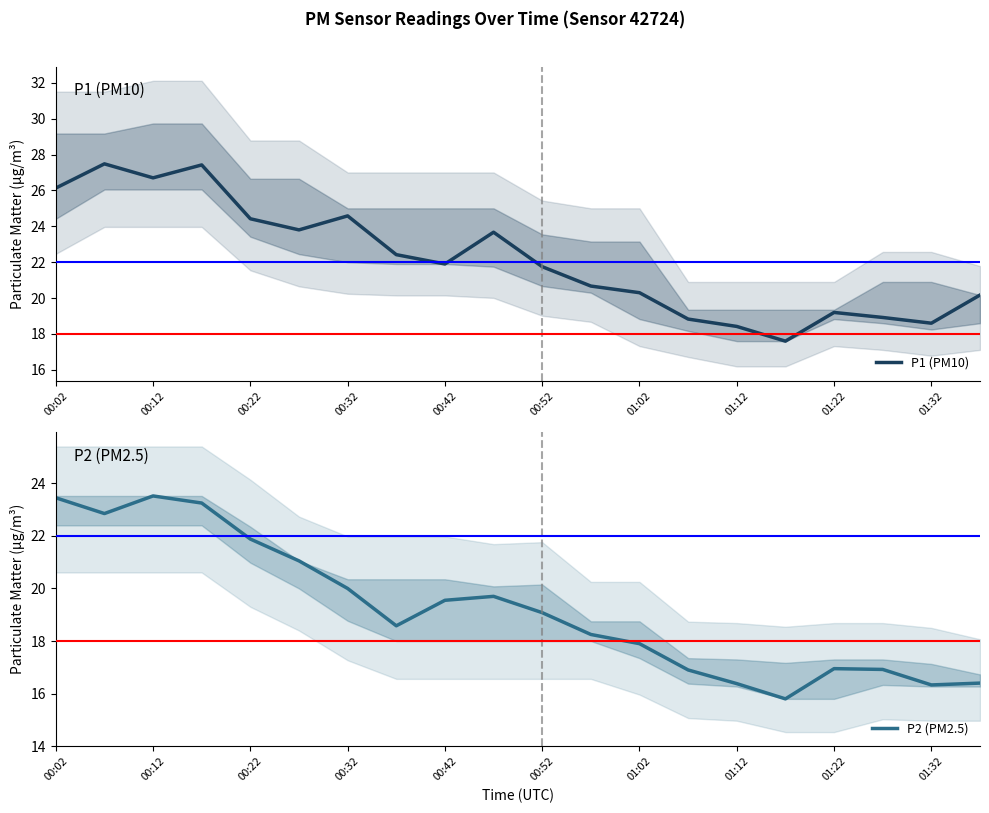

Where does the P2 (PM2.5) series first go above 19?

00:02